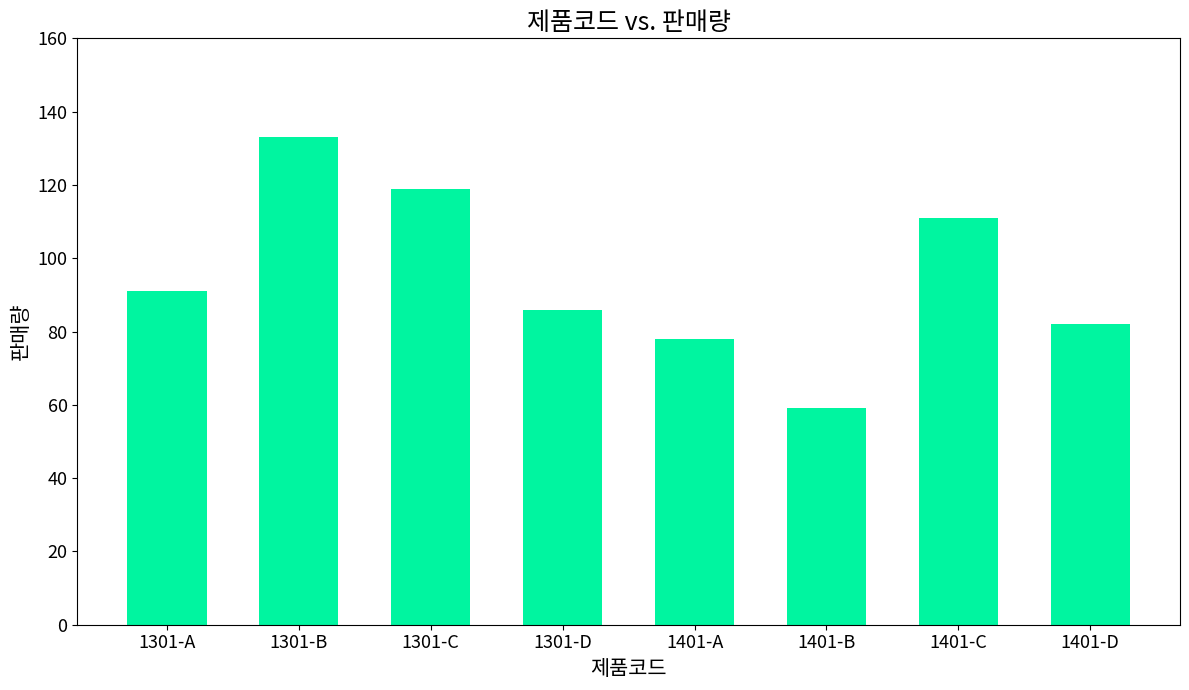

Reading left to right, what are all the values shown in this chart?

1301-A=91	1301-B=133	1301-C=119	1301-D=86	1401-A=78	1401-B=59	1401-C=111	1401-D=82